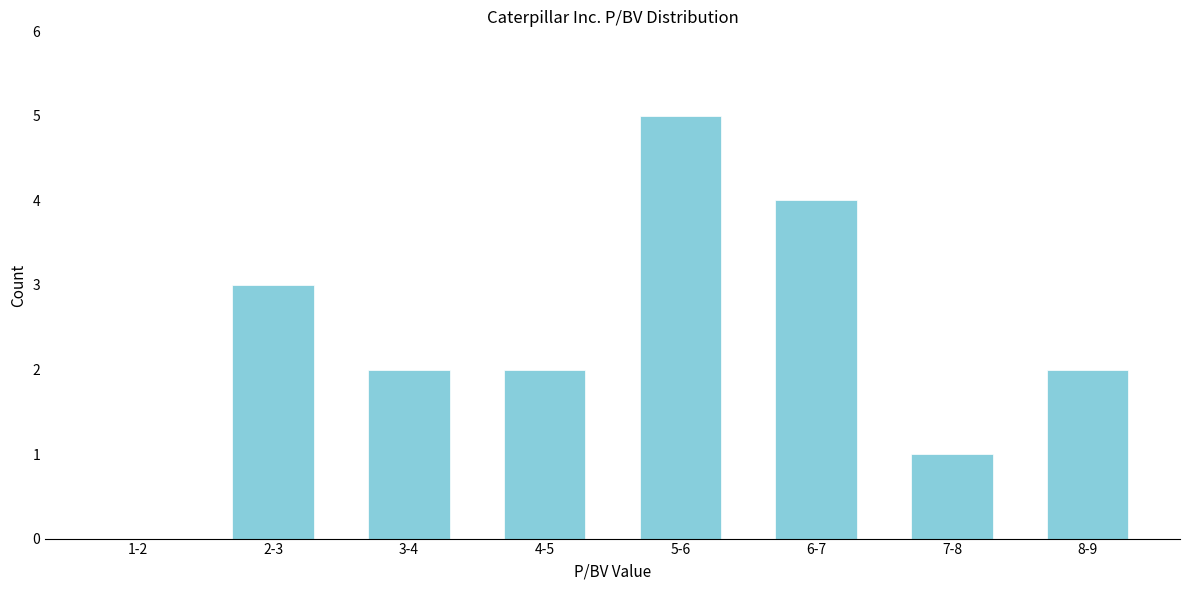

Reading right to left, what are all the values shown in this chart?

8-9=2	7-8=1	6-7=4	5-6=5	4-5=2	3-4=2	2-3=3	1-2=0